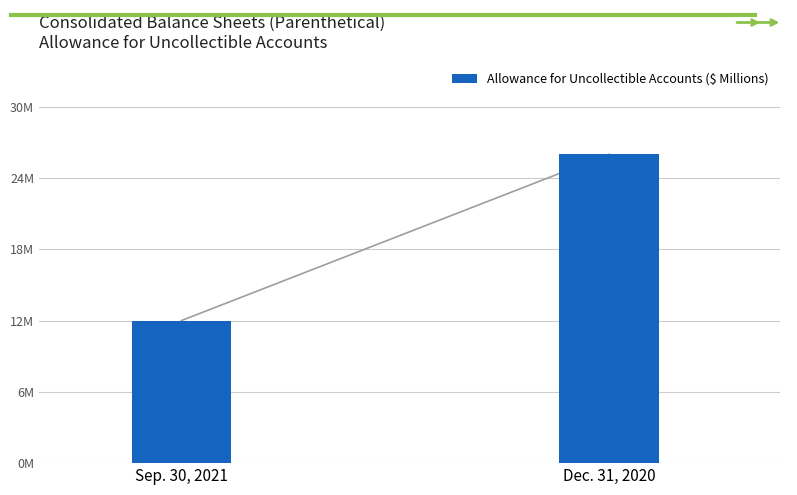

List the labels in order of value, smallest first.

Sep. 30, 2021, Dec. 31, 2020